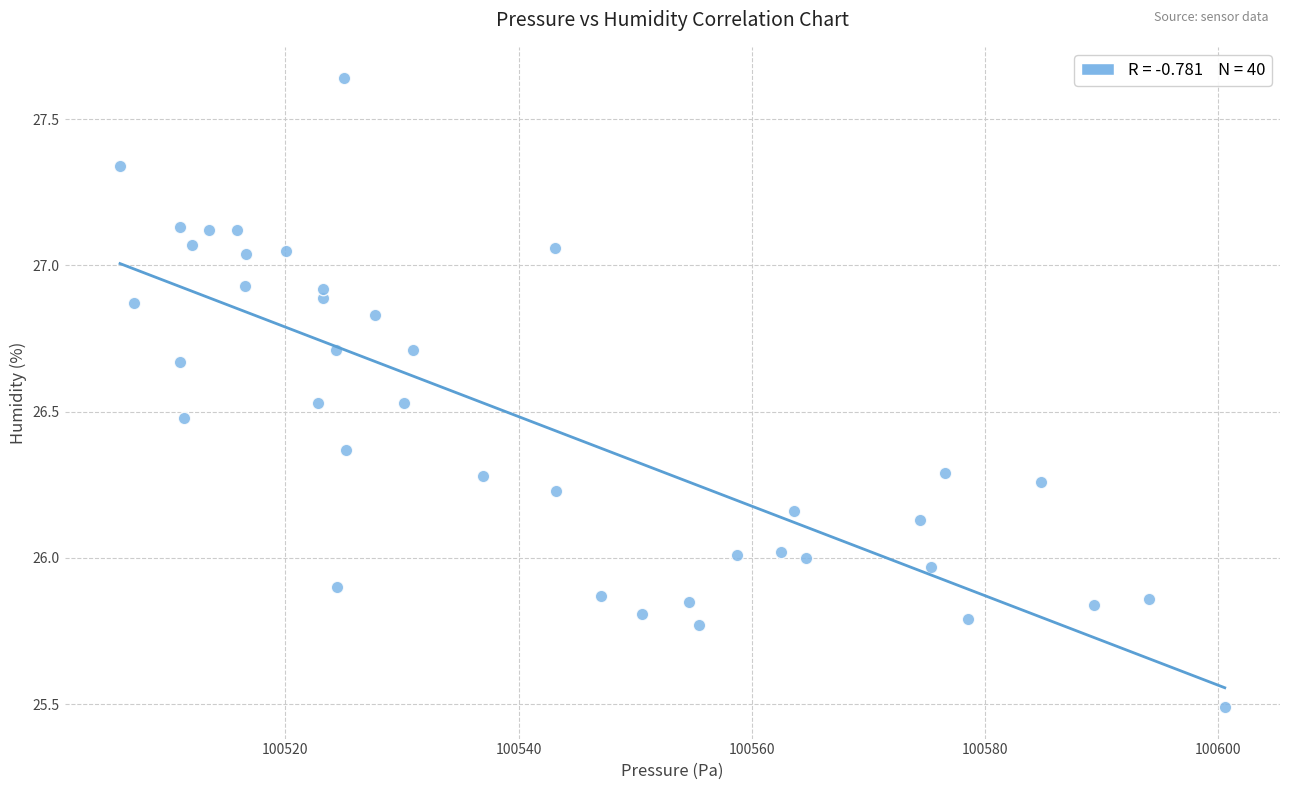

What is the range of X values (max minus min)?

94.8